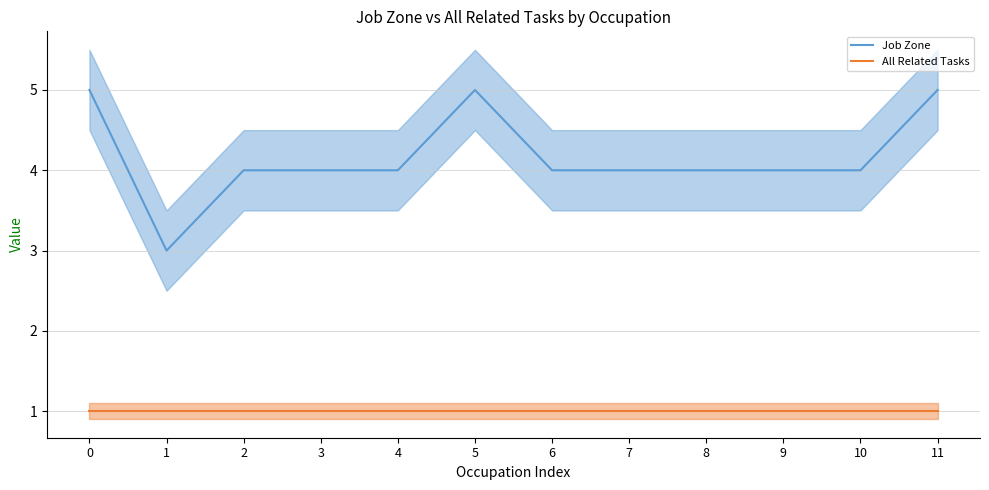

What is the greatest value displayed?

5